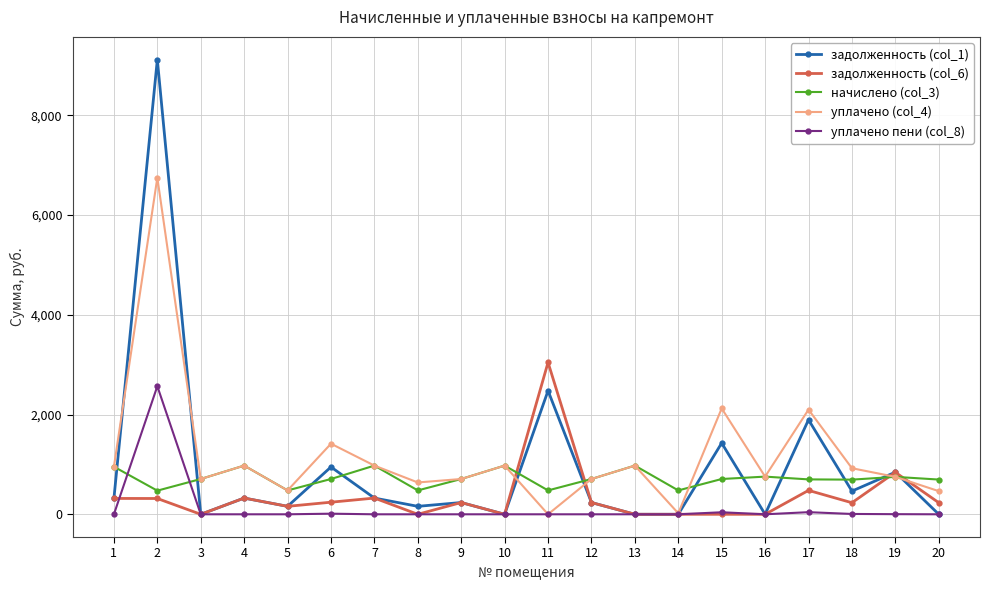

Which series has the widest spread of values?

задолженность (col_1)